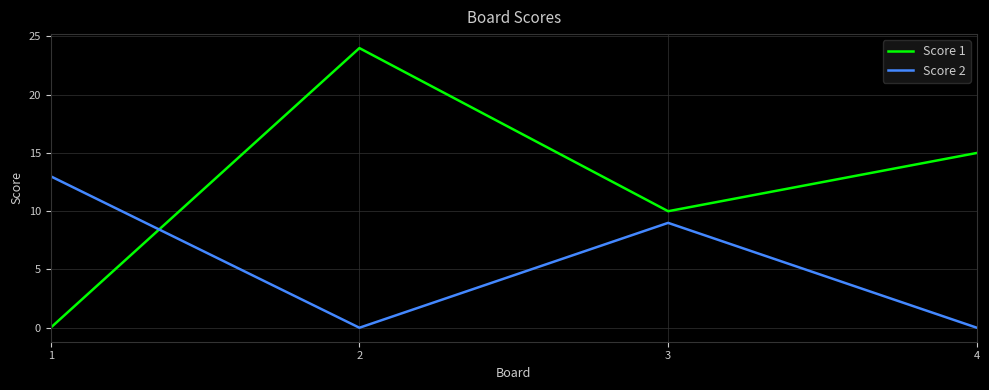

What is the difference between the Score 1 values at 2 and 1?

24